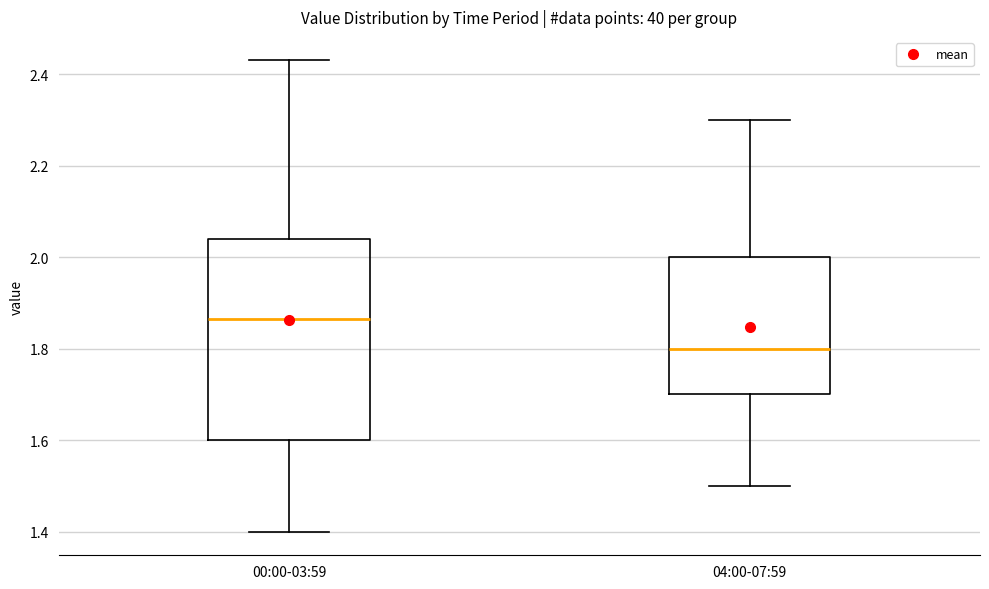

Reading left to right, transcribe this box plot: for each box, give where its median line is, the range the box spans, and where its two whiskers end, as read against the y-axis. The values are not printed on the chart, so give them approximately, as read against the axis.

00:00-03:59: median 1.86, box 1.60 to 2.04, whiskers 1.40 to 2.44
04:00-07:59: median 1.80, box 1.70 to 2.00, whiskers 1.50 to 2.30